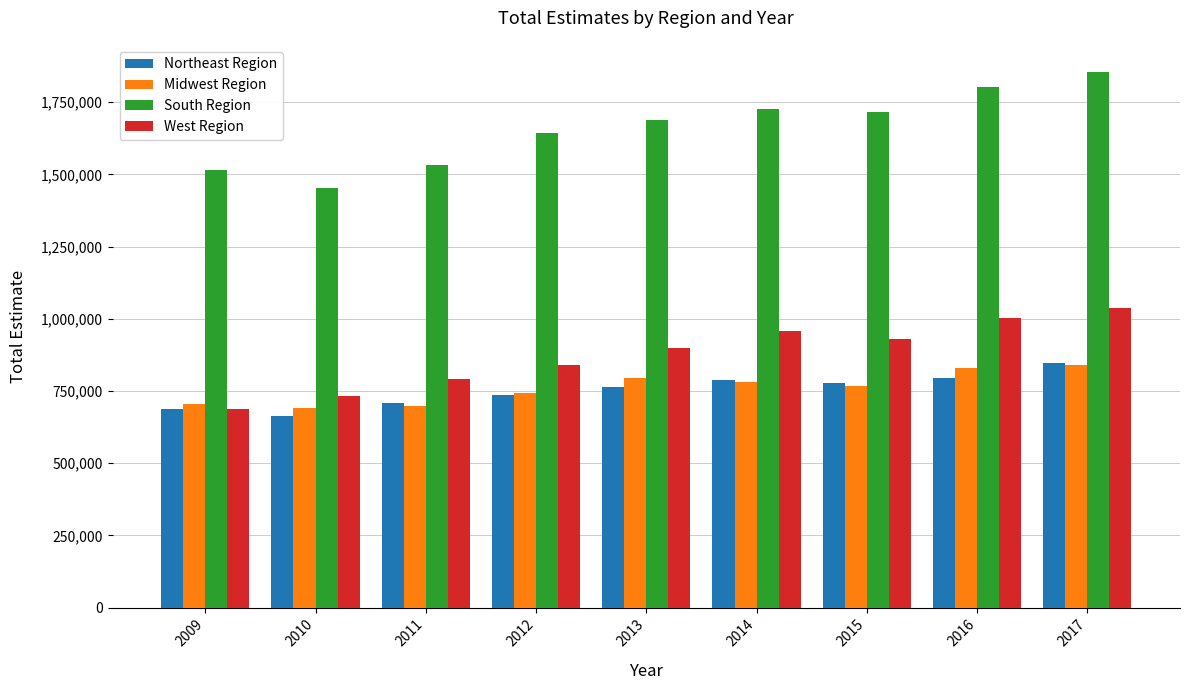

How many bars are there in each group?

4